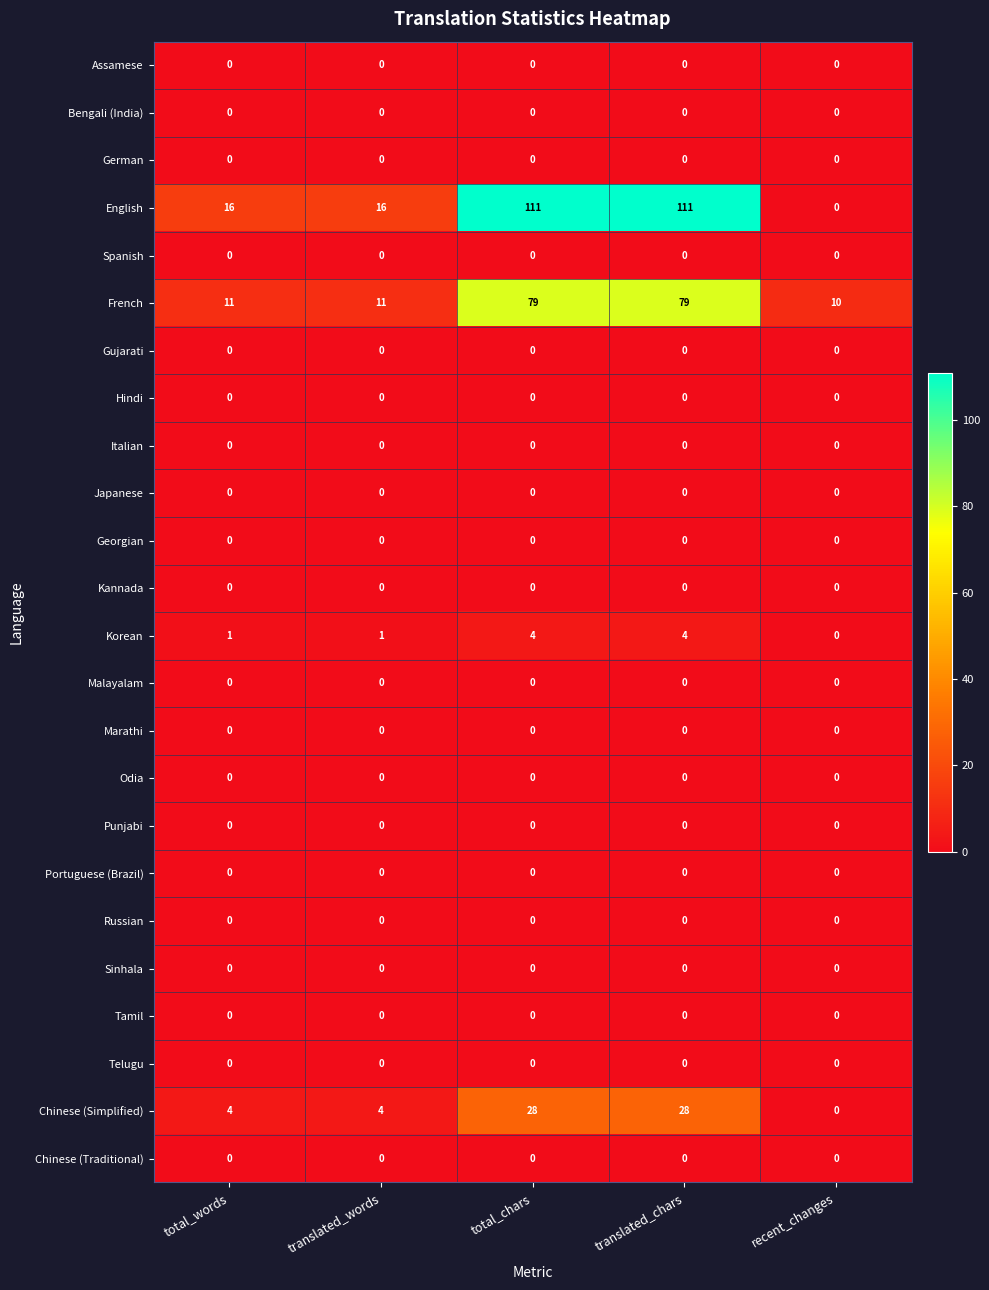

Between translated_words and total_chars, which series saw the biggest shift?

English